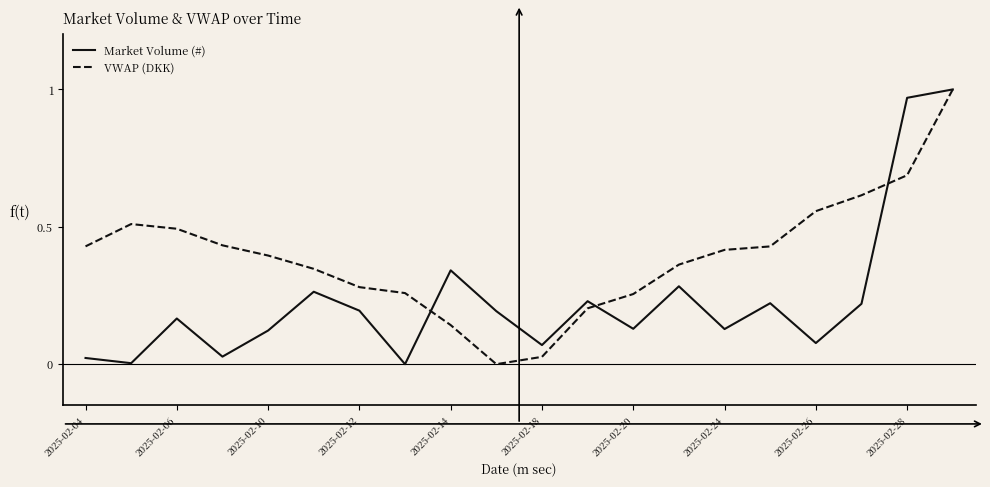

What is the sum of all VWAP (DKK) values?

7.8